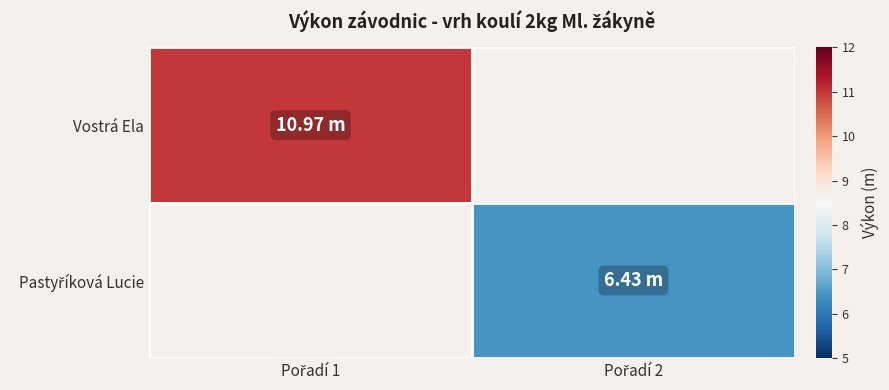

Which category has the lowest value in the Pastyříková Lucie series?

Pořadí 1